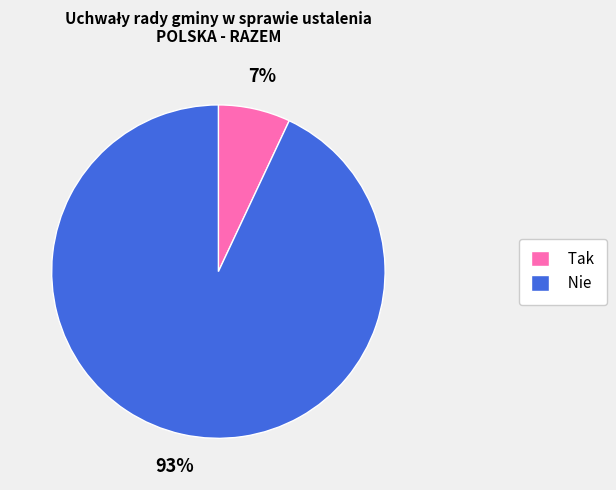

Is the sum of Tak and Nie greater than half?

Yes